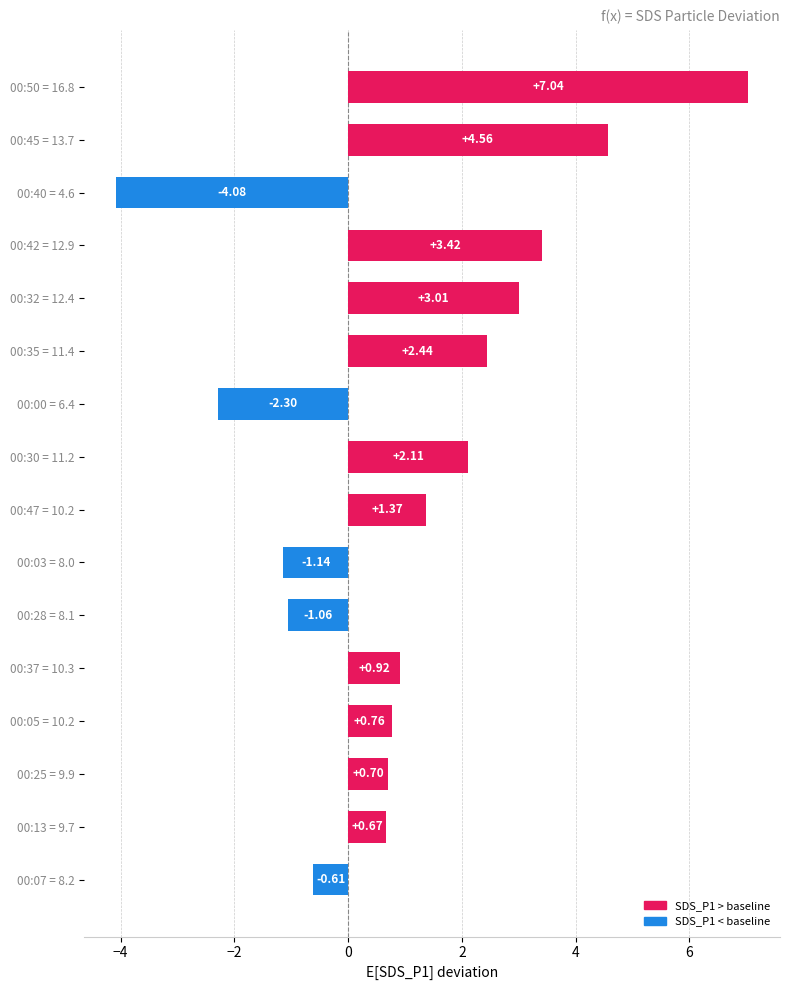

What is the difference between the maximum and minimum values?

11.1